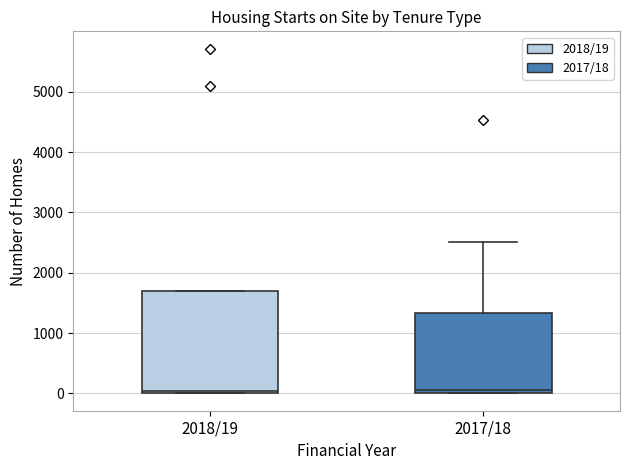

Comparing the boxes themselves (not the whiskers), which one is the tallest?

2018/19